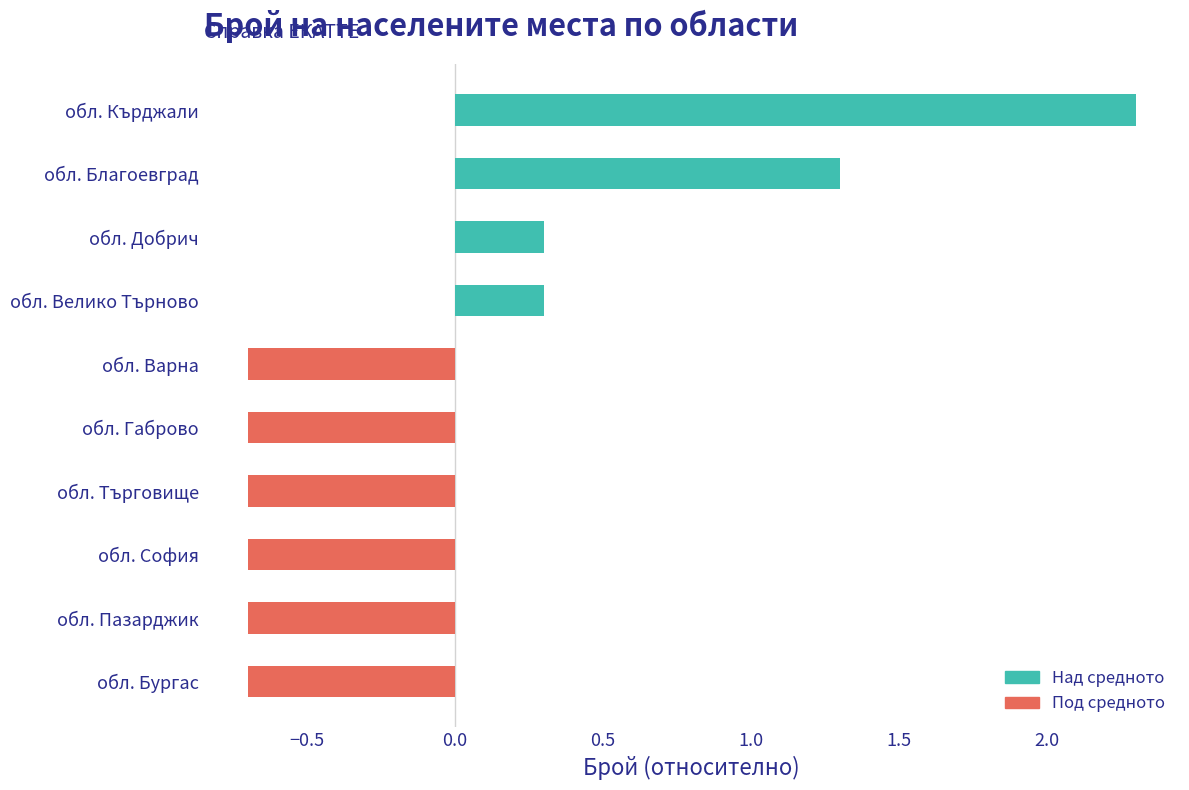

True or false: the data shows -0.4 at обл. Варна.

False